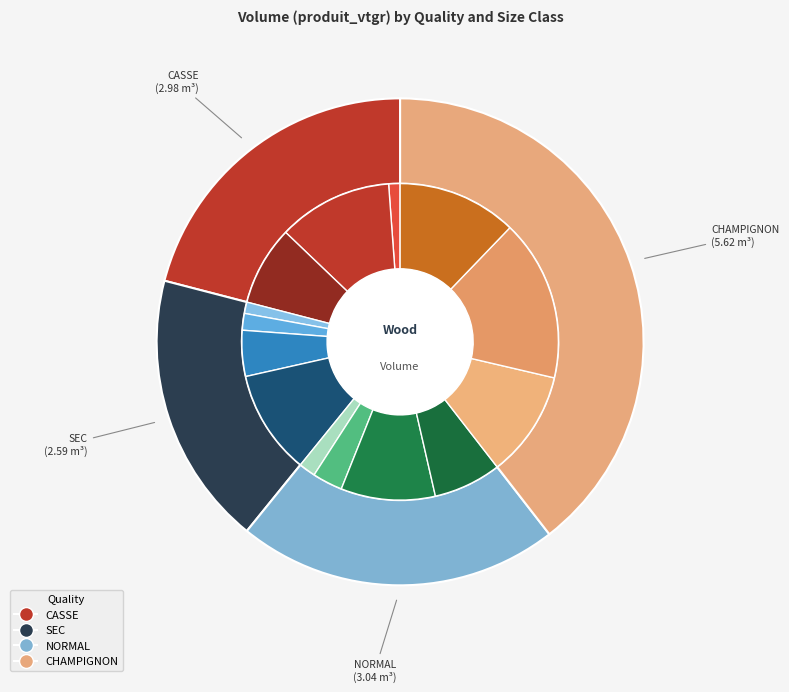

Does CHAMPIGNON 70/(R:90-F:100) account for over 50% of the chart?

No